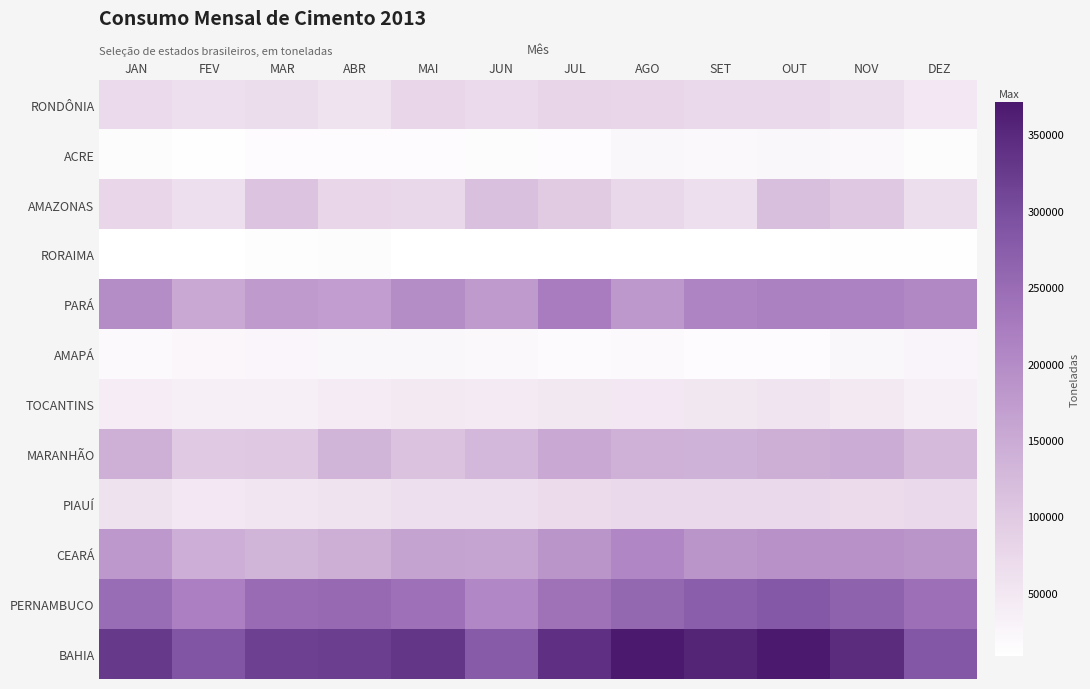

At how many categories does at least one series exceed 242095?

12